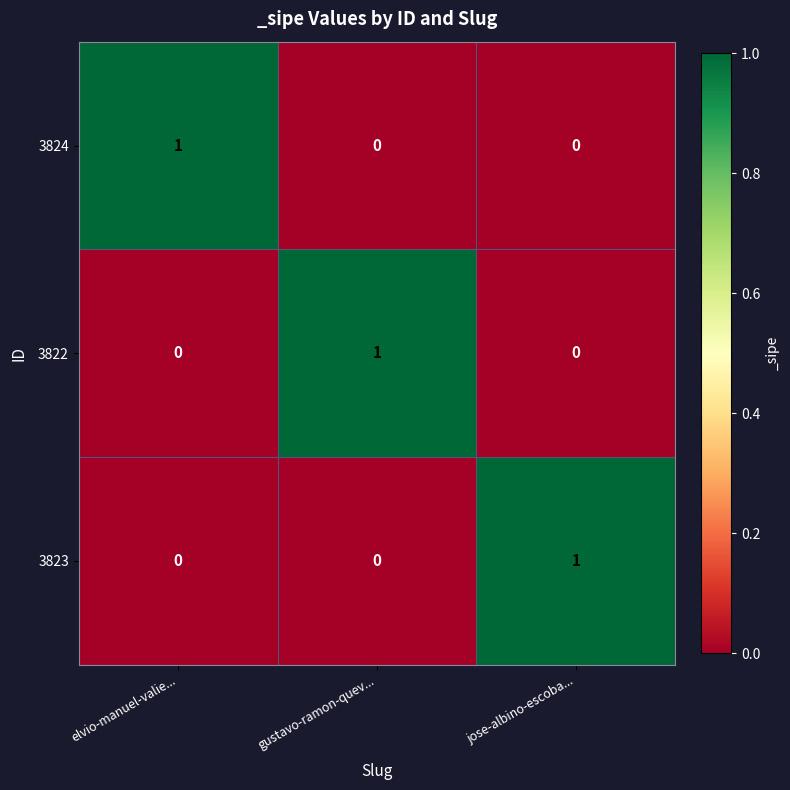

The value of 3824 at jose-albino-escoba... is 0. True or false?

True